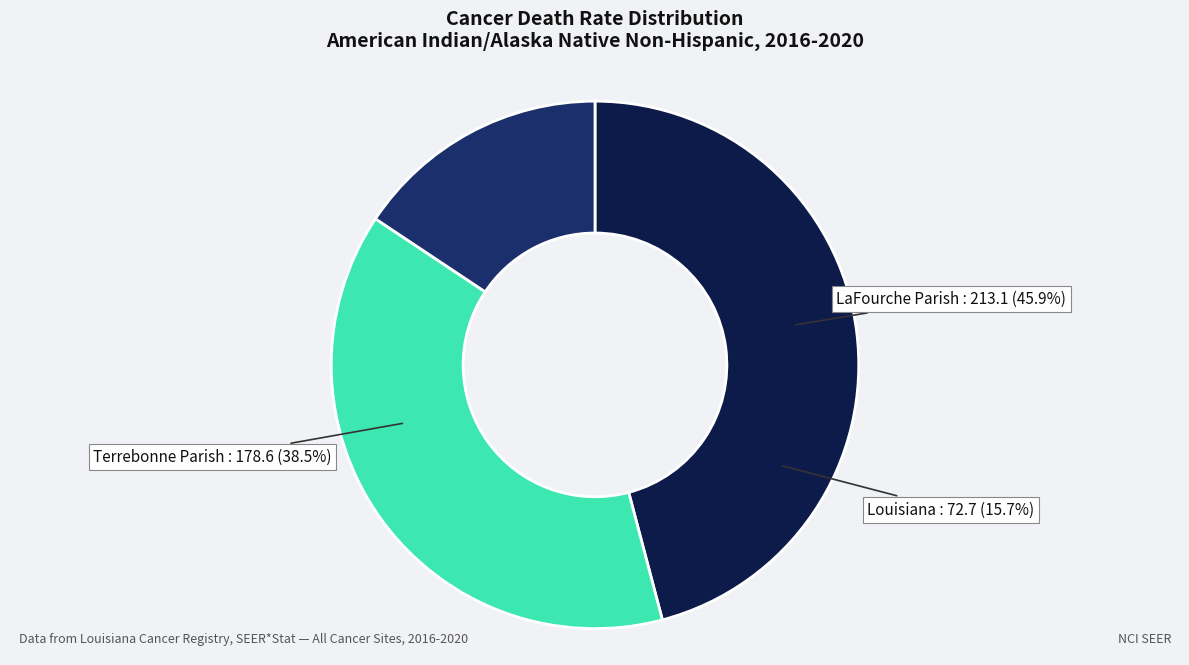

Which slice is the smallest?

Louisiana